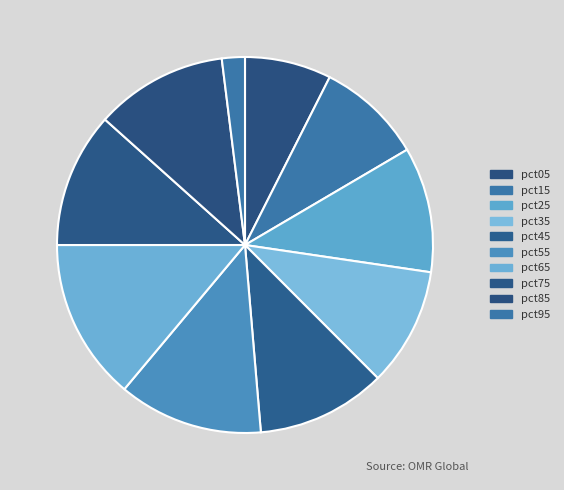

Between pct45 and pct95, which is larger?

pct45